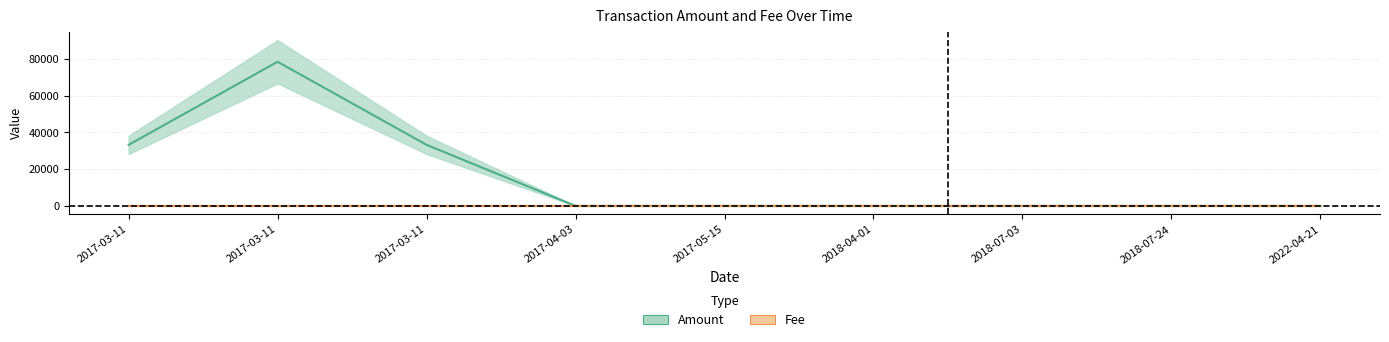

What is the difference between the highest and lowest values at 2017-05-15?

1.0